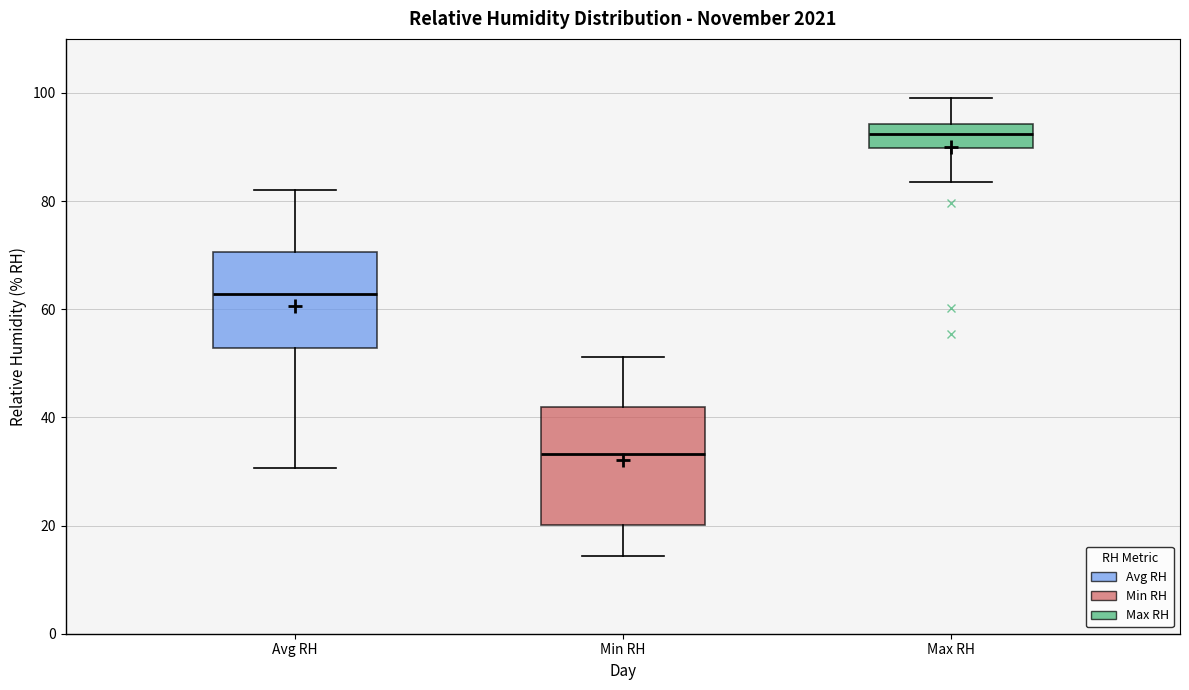

Which box has the highest median line?

Max RH